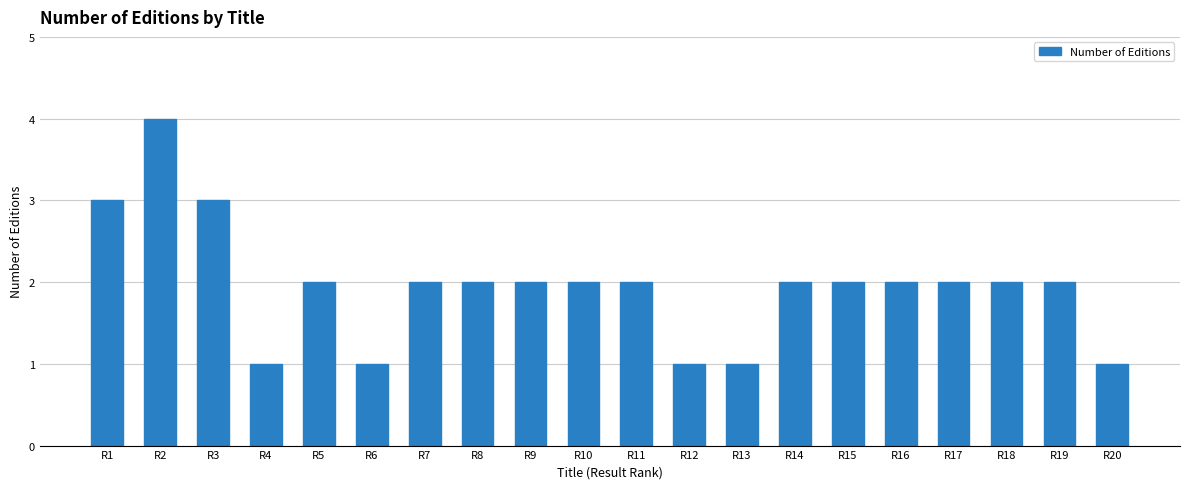

Reading right to left, what are all the values shown in this chart?

1	2	2	2	2	2	2	1	1	2	2	2	2	2	1	2	1	3	4	3